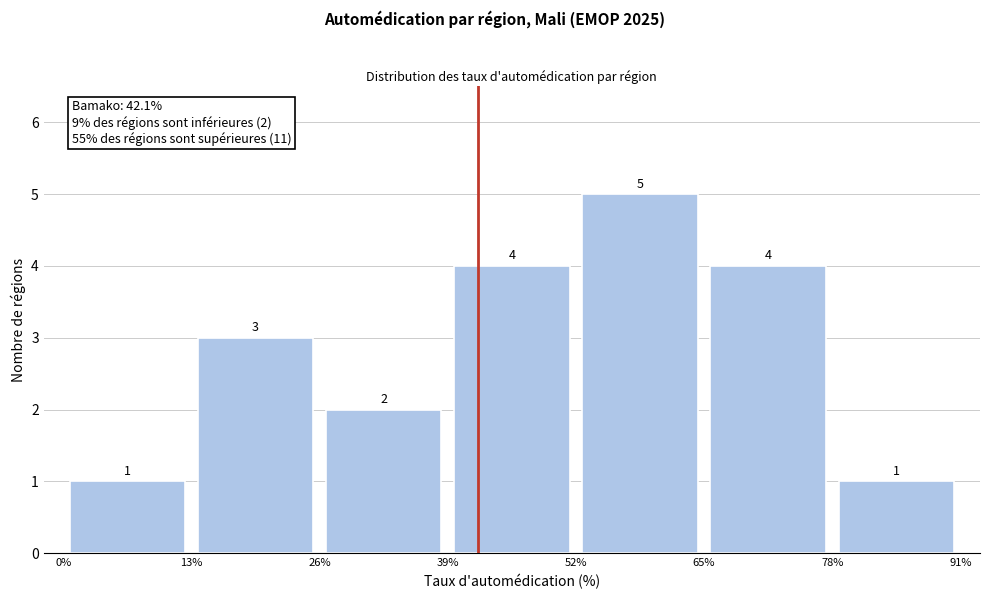

Over which range of the x-axis is the bar tallest?

52% to 65%